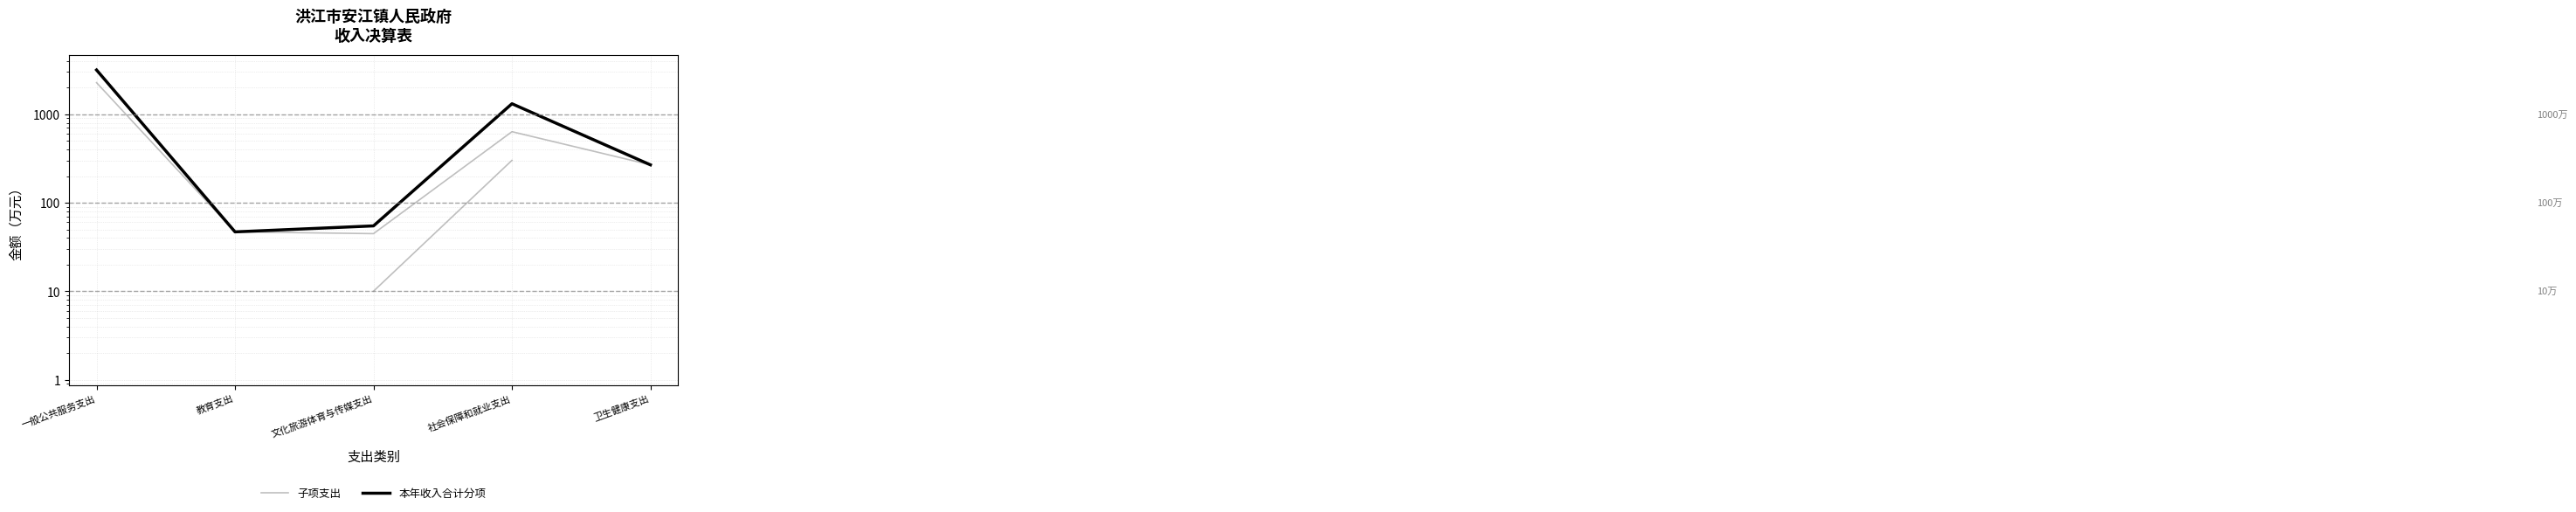

Which has a higher value, 教育支出 or 卫生健康支出?

卫生健康支出